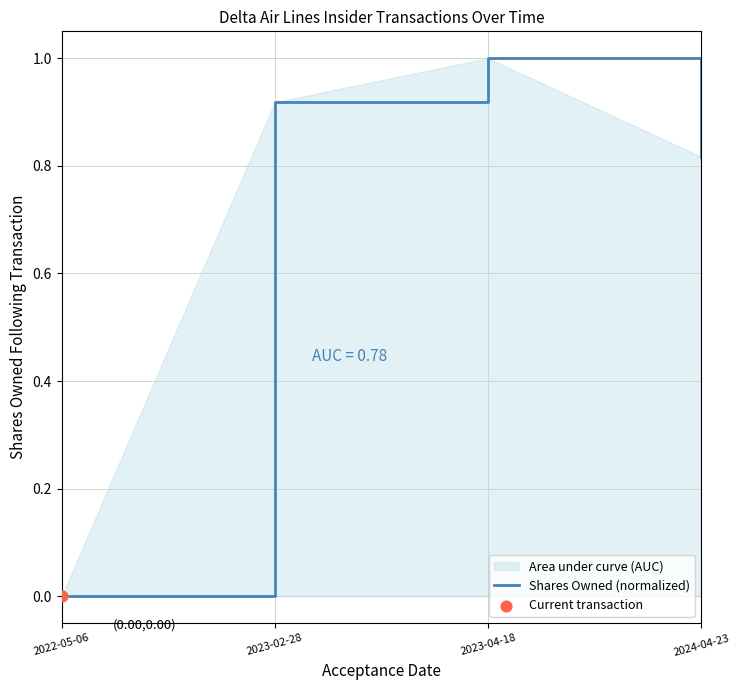

Approximately how many times larger is the value at 2024-04-23 compared to 2023-04-18?

0.8